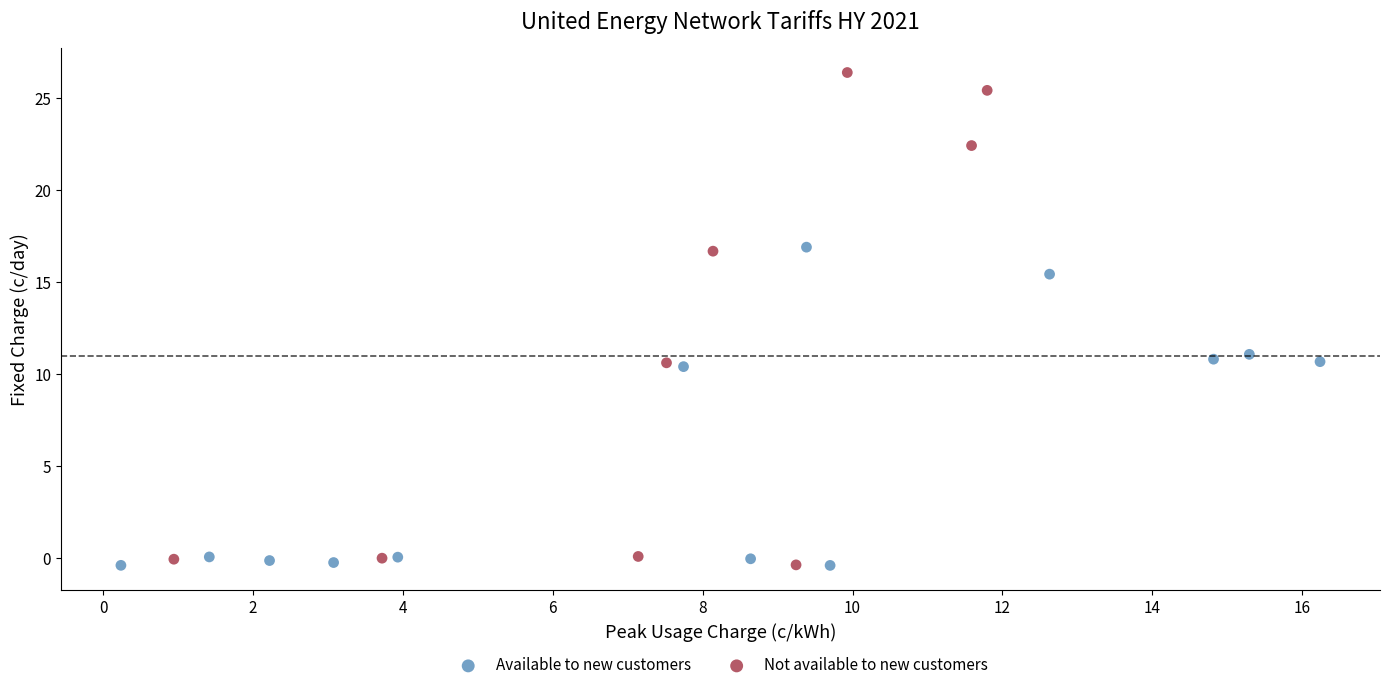

Which series contains the highest Y value?

Not available to new customers